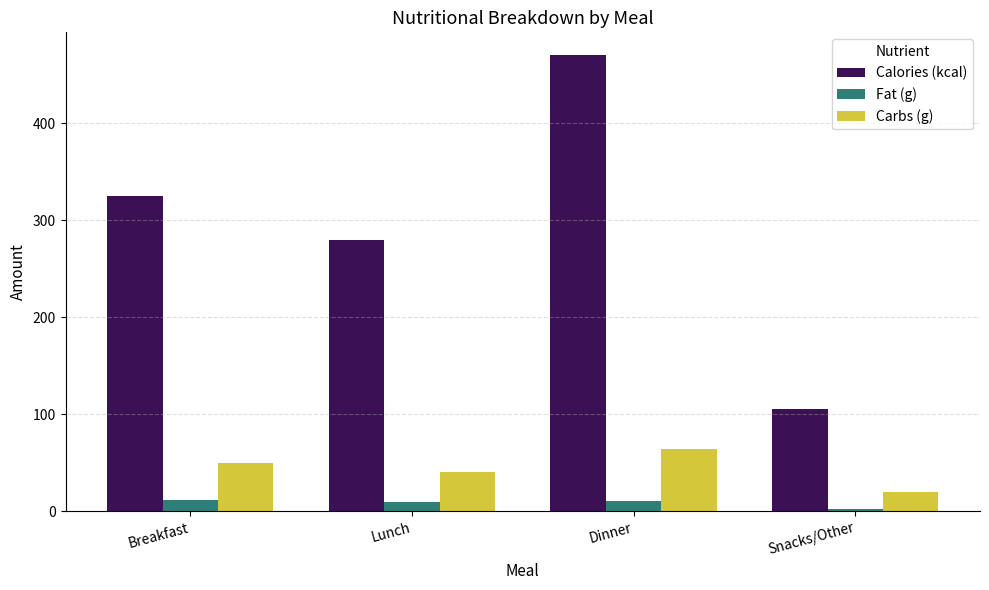

What are all the series names shown in the legend?

Calories (kcal), Fat (g), Carbs (g)